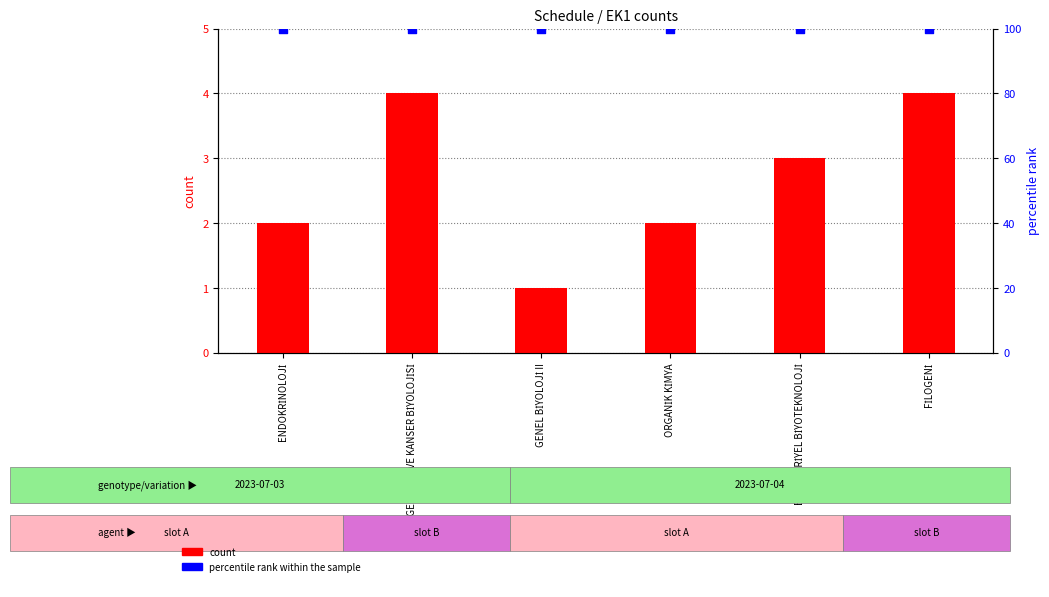

At how many categories does at least one series exceed 73?

6